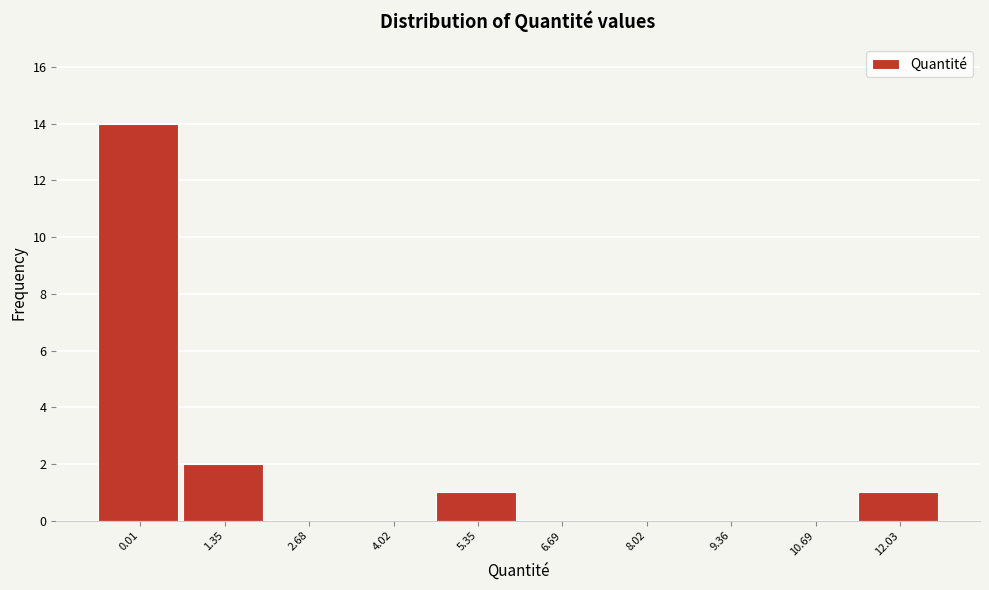

Reading left to right, transcribe all the data shown in this chart.

0.01=14	1.35=2	2.68=0	4.02=0	5.35=1	6.69=0	8.02=0	9.36=0	10.69=0	12.03=1